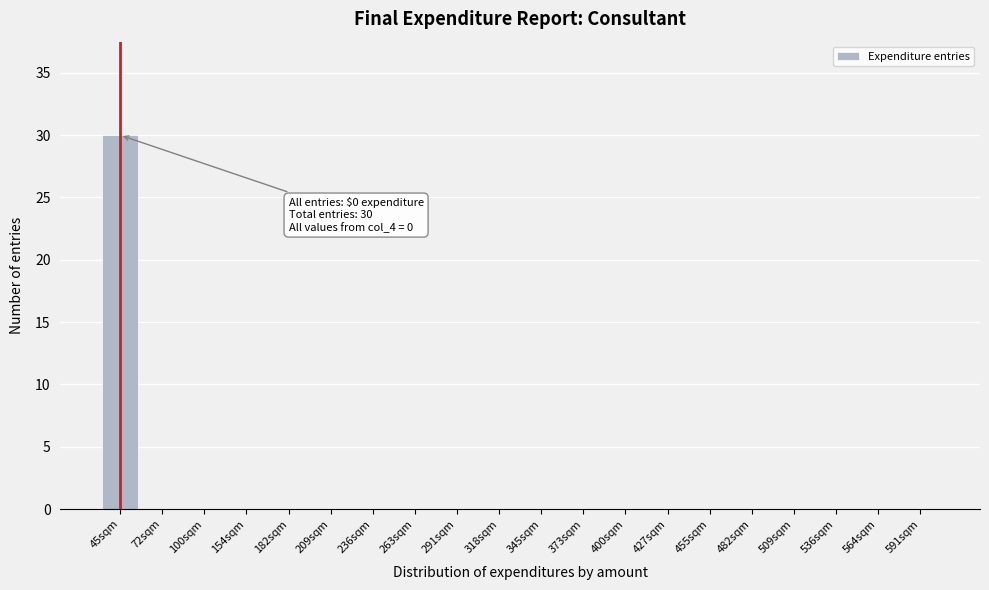

Reading right to left, transcribe all the data shown in this chart.

591sqm=0	564sqm=0	536sqm=0	509sqm=0	482sqm=0	455sqm=0	427sqm=0	400sqm=0	373sqm=0	345sqm=0	318sqm=0	291sqm=0	263sqm=0	236sqm=0	209sqm=0	182sqm=0	154sqm=0	100sqm=0	72sqm=0	45sqm=30